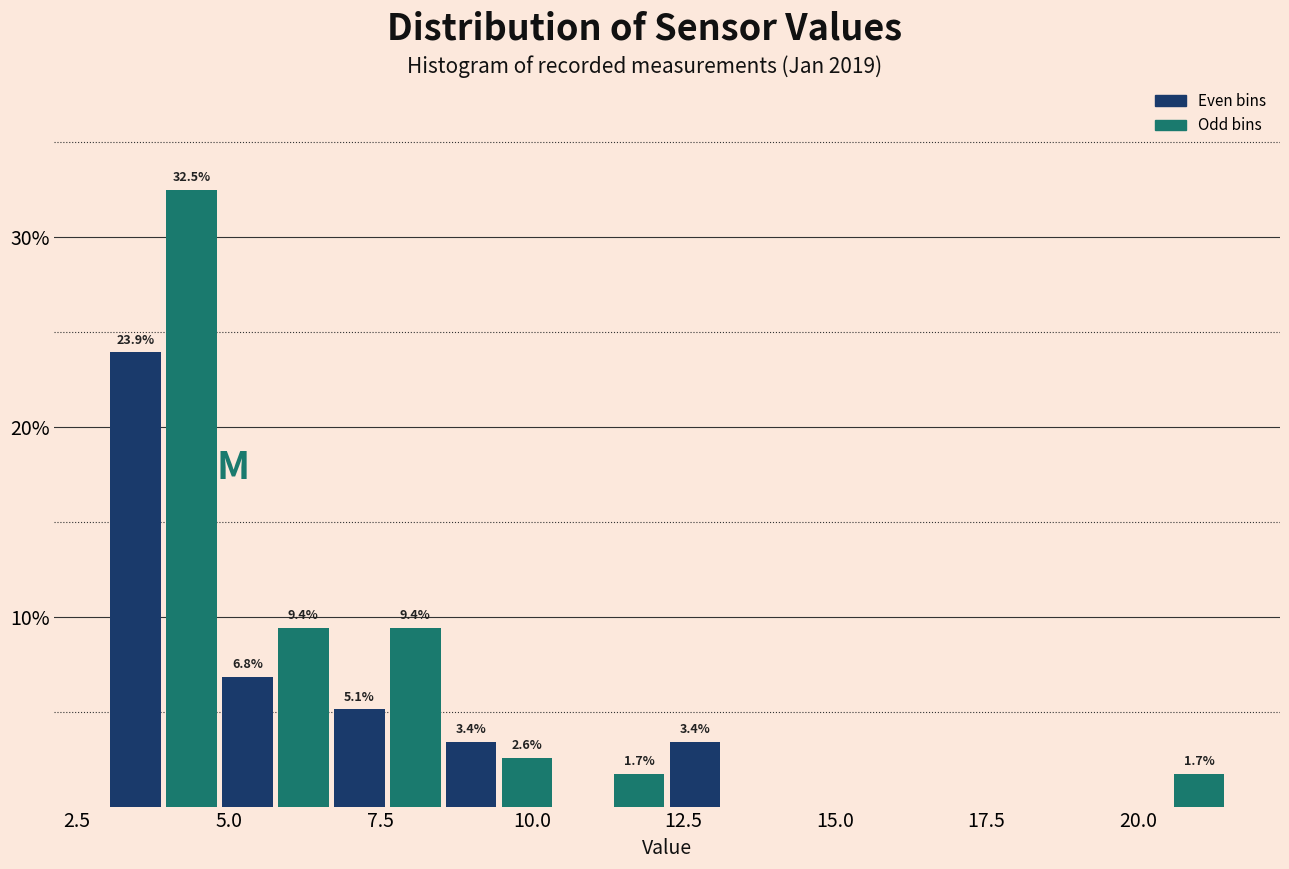

Around what value on the x-axis is the tallest bar? Give the approximate position of its centre, as read against the axis.

4.5